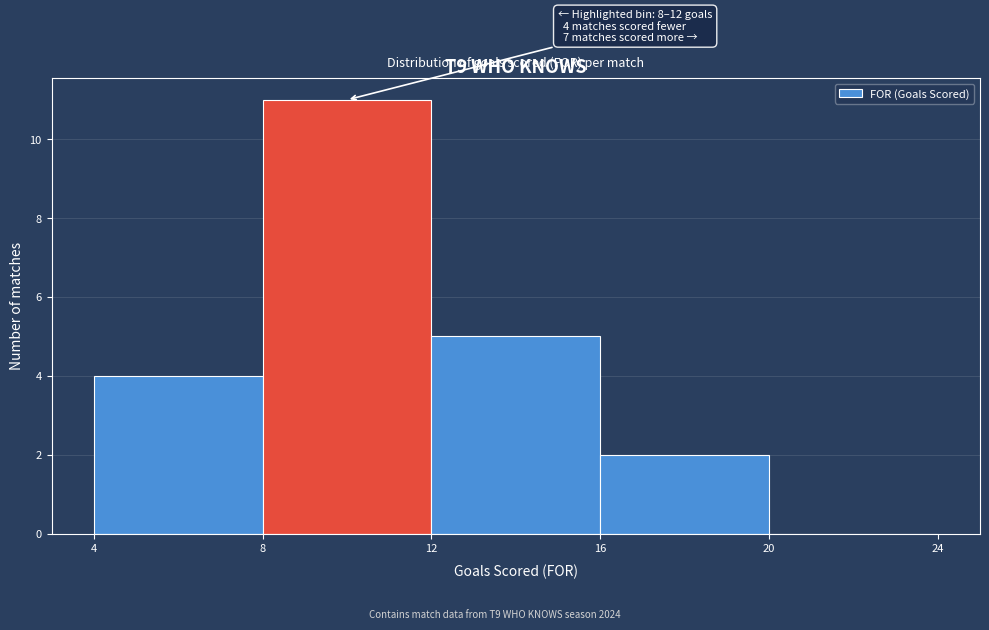

Which range on the x-axis has the tallest bar?

8 to 12